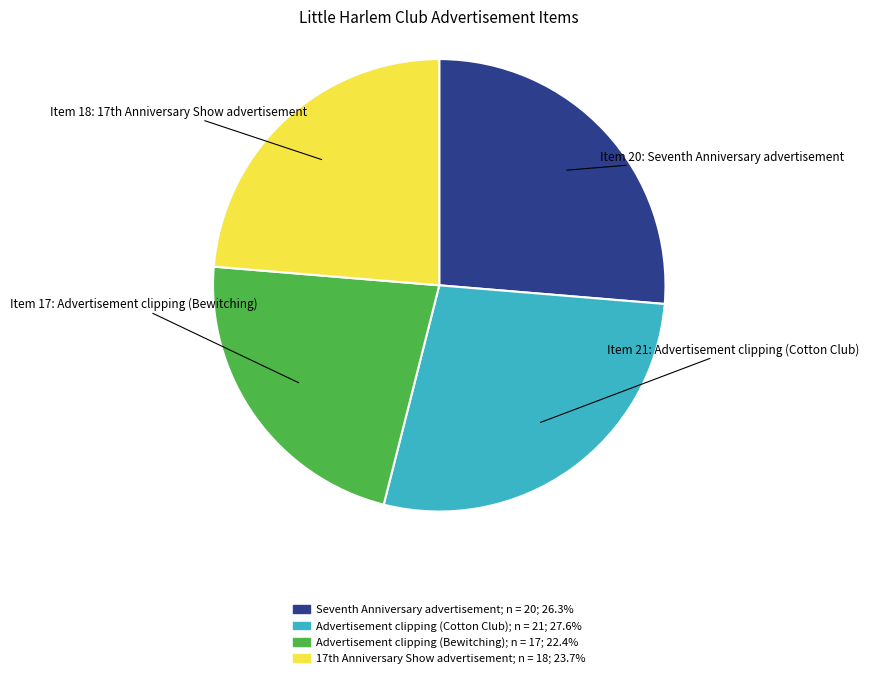

How many slices are in this pie chart?

4